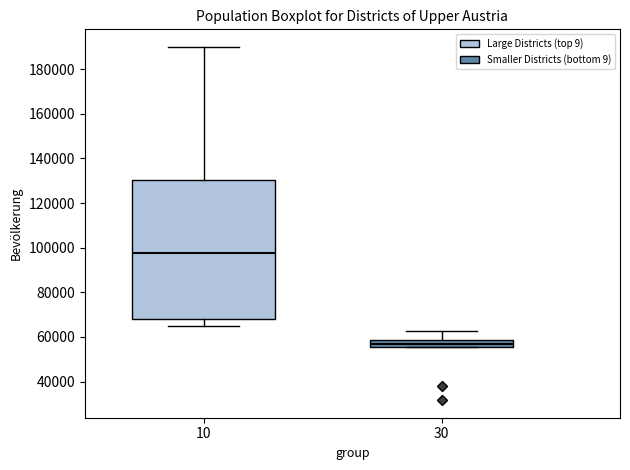

Which box's median line is the highest?

10